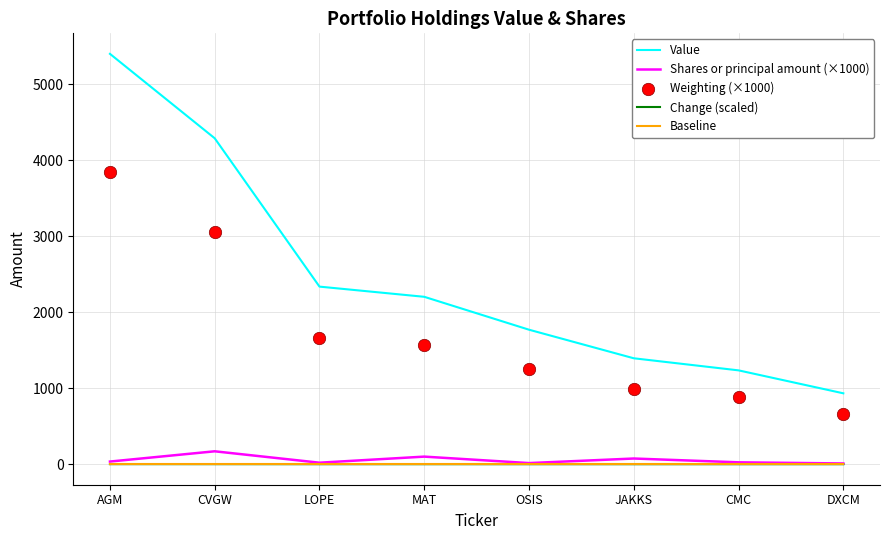

Which series has the widest spread of Y values?

Value